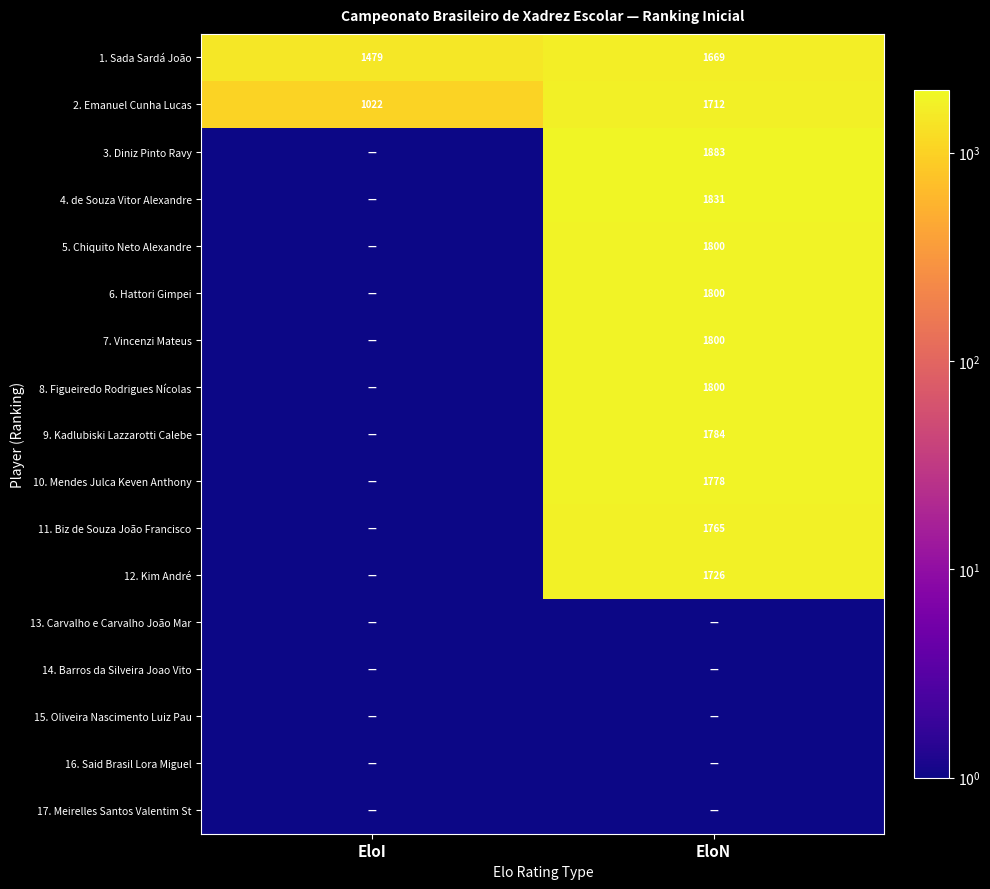

At which category is the sum across all series the highest?

EloN